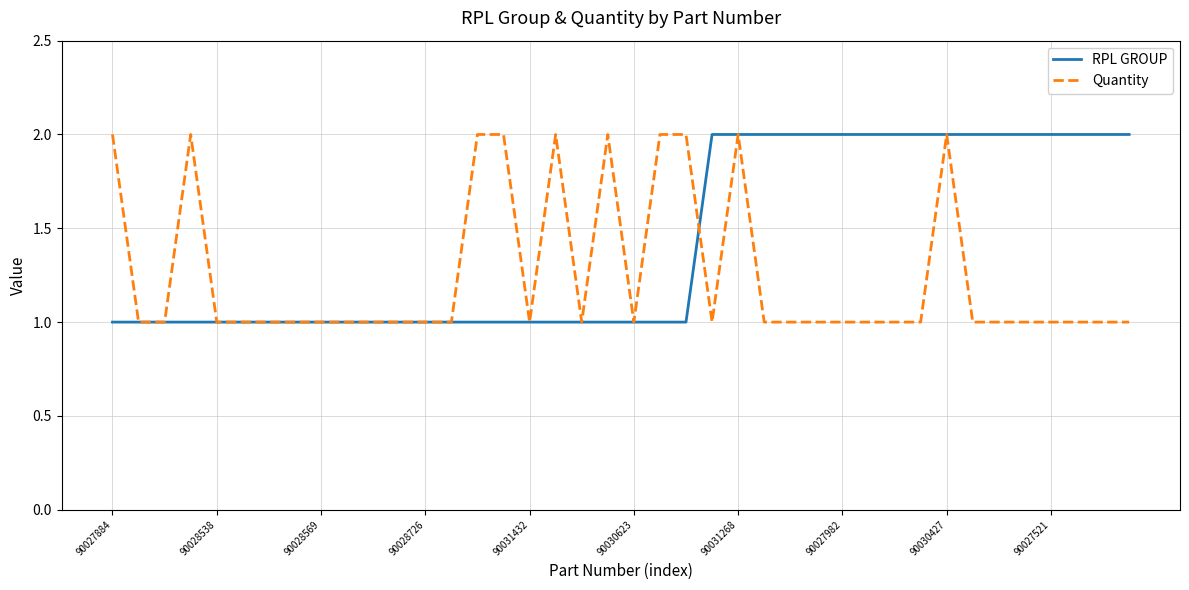

List the series in order of their overall mean, lowest first.

Quantity, RPL GROUP